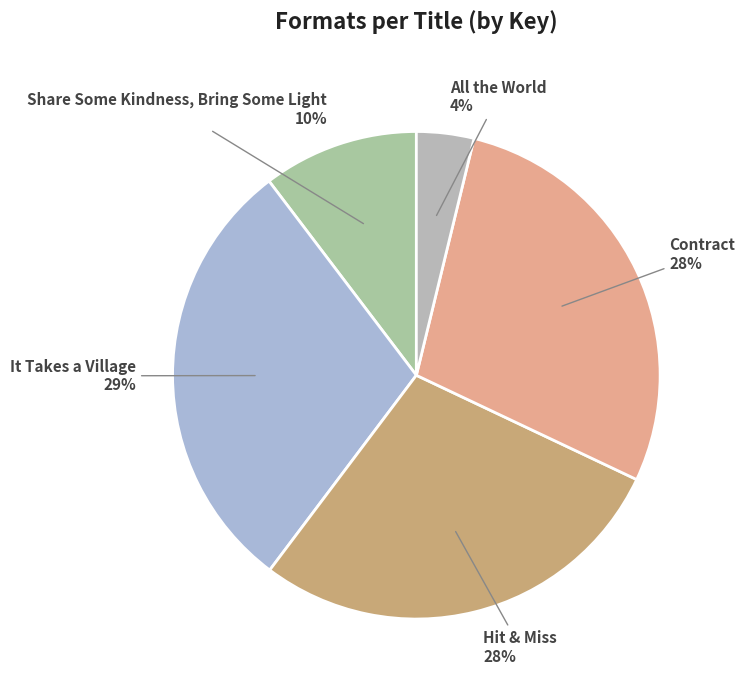

Between Share Some Kindness, Bring Some Light and It Takes a Village, which is larger?

It Takes a Village